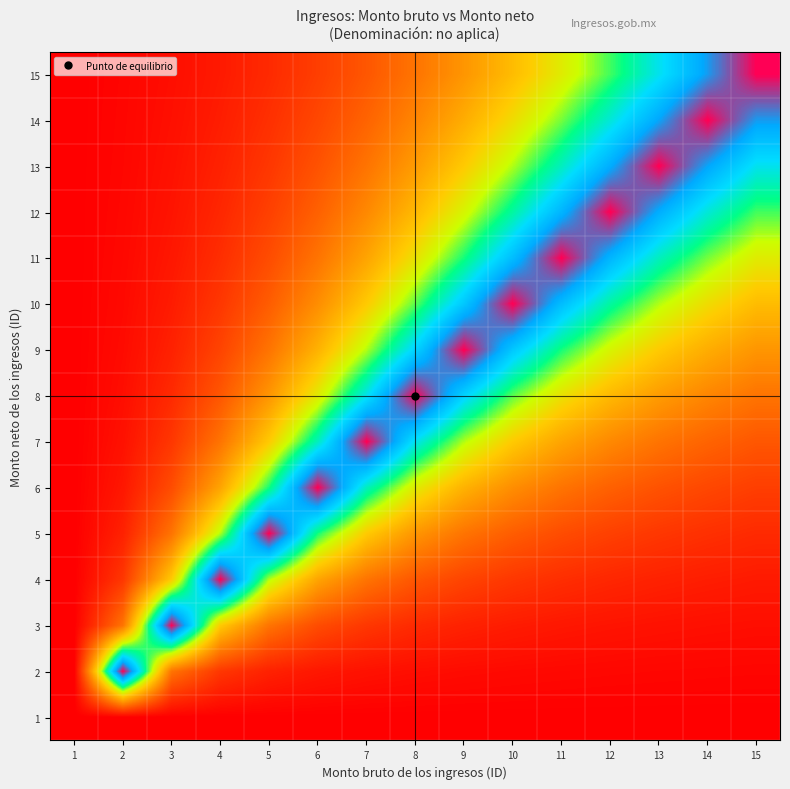

Reading right to left, list all the values displayed in this chart.

1: 15=0.0	14=0.0	13=0.0	12=0.0	11=0.0	10=0.0	9=0.0	8=0.0	7=0.0	6=0.0	5=0.0	4=0.0	3=0.0	2=0.0	1=0.0
2: 15=0.0	14=0.0	13=0.0	12=0.0	11=0.0	10=0.0	9=0.0	8=0.0	7=0.0	6=0.1	5=0.1	4=0.1	3=0.3	2=1.0	1=0.0
3: 15=0.0	14=0.0	13=0.0	12=0.0	11=0.1	10=0.1	9=0.1	8=0.1	7=0.1	6=0.2	5=0.3	4=0.4	3=1.0	2=0.3	1=0.0
4: 15=0.1	14=0.1	13=0.1	12=0.1	11=0.1	10=0.1	9=0.2	8=0.2	7=0.3	6=0.4	5=0.6	4=1.0	3=0.4	2=0.1	1=0.0
5: 15=0.1	14=0.1	13=0.1	12=0.1	11=0.2	10=0.2	9=0.3	8=0.3	7=0.4	6=0.6	5=1.0	4=0.6	3=0.3	2=0.1	1=0.0
6: 15=0.1	14=0.2	13=0.2	12=0.2	11=0.3	10=0.3	9=0.4	8=0.5	7=0.7	6=1.0	5=0.6	4=0.4	3=0.2	2=0.1	1=0.0
7: 15=0.2	14=0.2	13=0.3	12=0.3	11=0.4	10=0.4	9=0.6	8=0.7	7=1.0	6=0.7	5=0.4	4=0.3	3=0.1	2=0.0	1=0.0
8: 15=0.3	14=0.3	13=0.3	12=0.4	11=0.5	10=0.6	9=0.8	8=1.0	7=0.7	6=0.5	5=0.3	4=0.2	3=0.1	2=0.0	1=0.0
9: 15=0.3	14=0.4	13=0.4	12=0.5	11=0.6	10=0.8	9=1.0	8=0.8	7=0.6	6=0.4	5=0.3	4=0.2	3=0.1	2=0.0	1=0.0
10: 15=0.4	14=0.5	13=0.6	12=0.7	11=0.8	10=1.0	9=0.8	8=0.6	7=0.4	6=0.3	5=0.2	4=0.1	3=0.1	2=0.0	1=0.0
11: 15=0.5	14=0.6	13=0.7	12=0.8	11=1.0	10=0.8	9=0.6	8=0.5	7=0.4	6=0.3	5=0.2	4=0.1	3=0.1	2=0.0	1=0.0
12: 15=0.6	14=0.7	13=0.8	12=1.0	11=0.8	10=0.7	9=0.5	8=0.4	7=0.3	6=0.2	5=0.1	4=0.1	3=0.0	2=0.0	1=0.0
13: 15=0.7	14=0.9	13=1.0	12=0.8	11=0.7	10=0.6	9=0.4	8=0.3	7=0.3	6=0.2	5=0.1	4=0.1	3=0.0	2=0.0	1=0.0
14: 15=0.9	14=1.0	13=0.9	12=0.7	11=0.6	10=0.5	9=0.4	8=0.3	7=0.2	6=0.2	5=0.1	4=0.1	3=0.0	2=0.0	1=0.0
15: 15=1.0	14=0.9	13=0.7	12=0.6	11=0.5	10=0.4	9=0.3	8=0.3	7=0.2	6=0.1	5=0.1	4=0.1	3=0.0	2=0.0	1=0.0